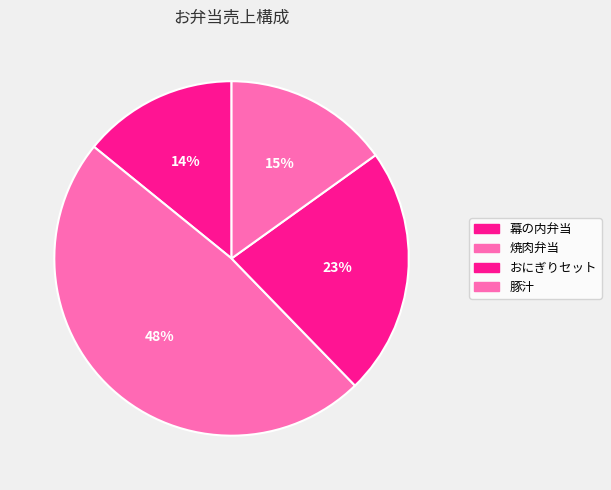

Combined, what portion of the pie is 豚汁 and おにぎりセット?

37.7%